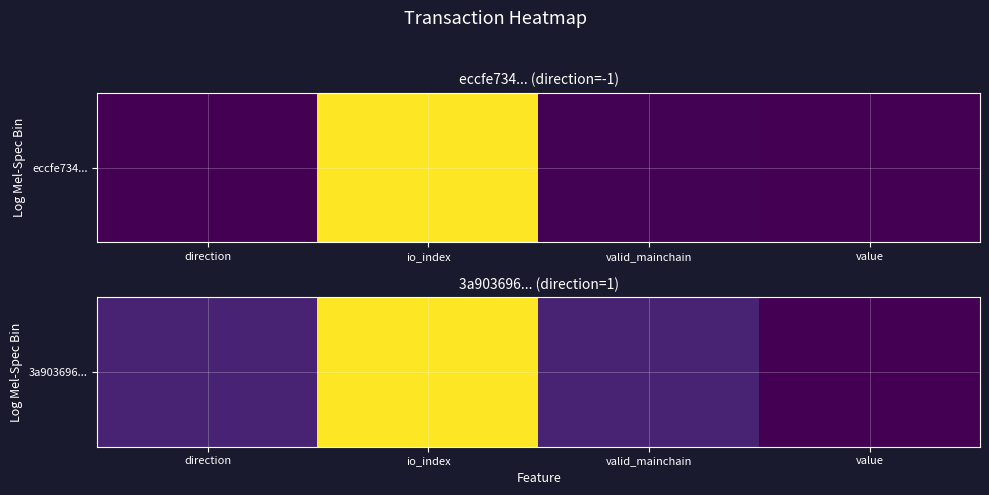

Reading left to right, list all the values displayed in this chart.

direction=1.0	io_index=10.0	valid_mainchain=1.0	value=0.0